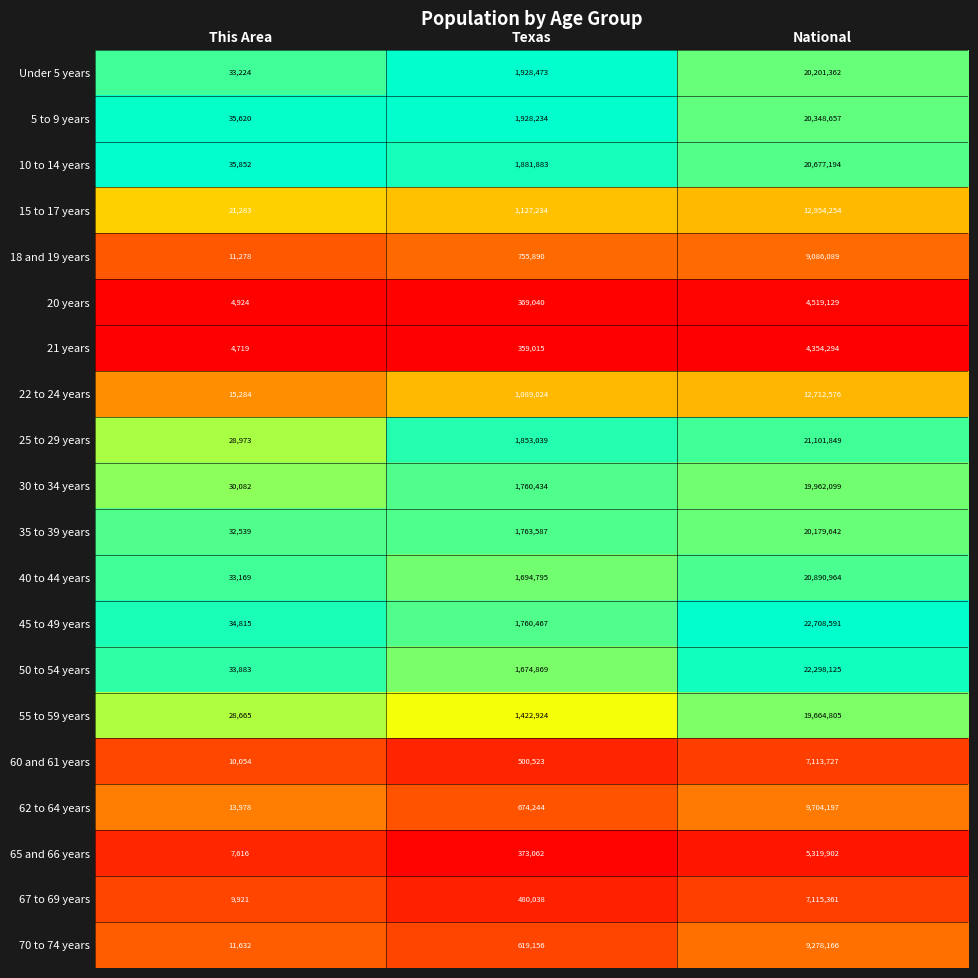

List the series in order of their peak value, lowest first.

21 years, 20 years, 65 and 66 years, 60 and 61 years, 67 to 69 years, 18 and 19 years, 70 to 74 years, 62 to 64 years, 22 to 24 years, 15 to 17 years, 55 to 59 years, 30 to 34 years, 35 to 39 years, Under 5 years, 5 to 9 years, 10 to 14 years, 40 to 44 years, 25 to 29 years, 50 to 54 years, 45 to 49 years